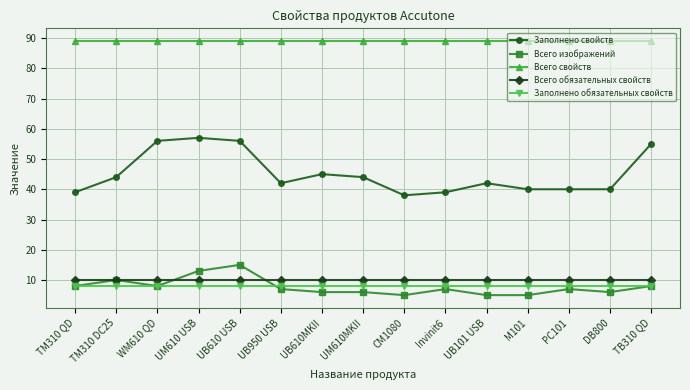

True or false: Всего изображений has more than 2 points higher than both neighbors.

True